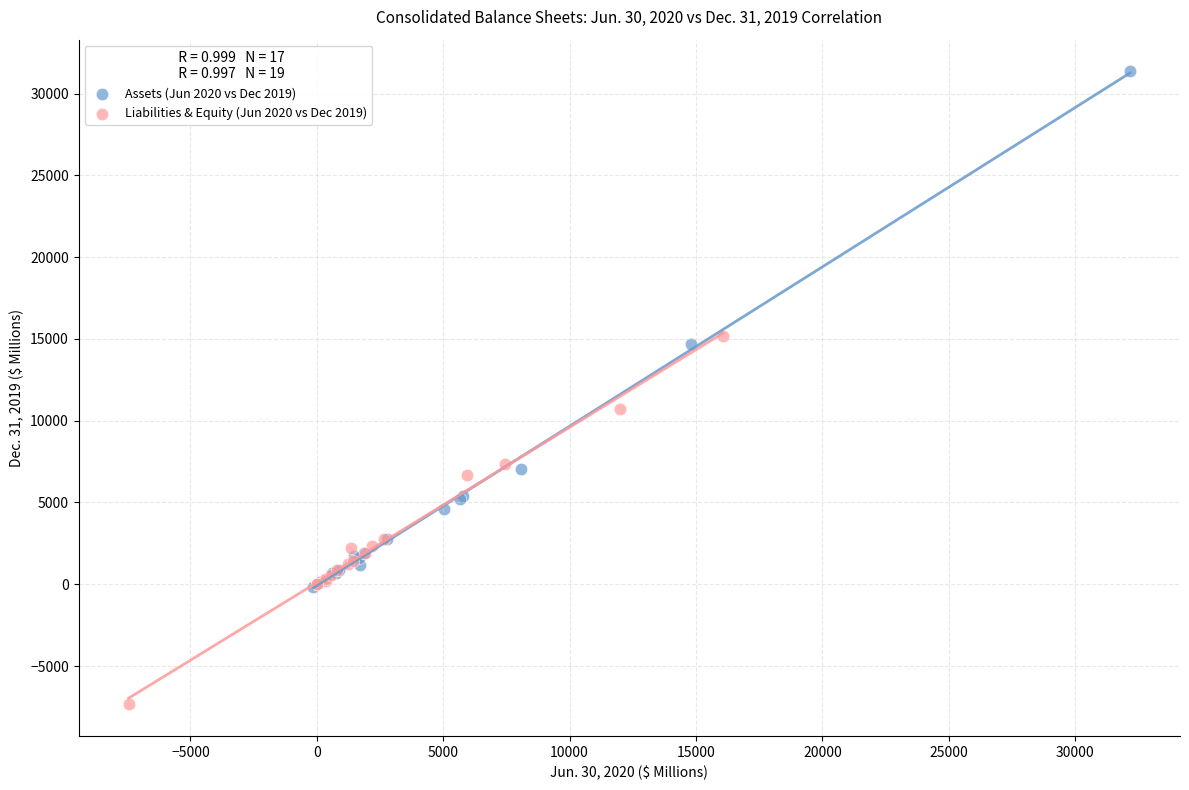

Which series has the widest spread of Y values?

Assets (Jun 2020 vs Dec 2019)